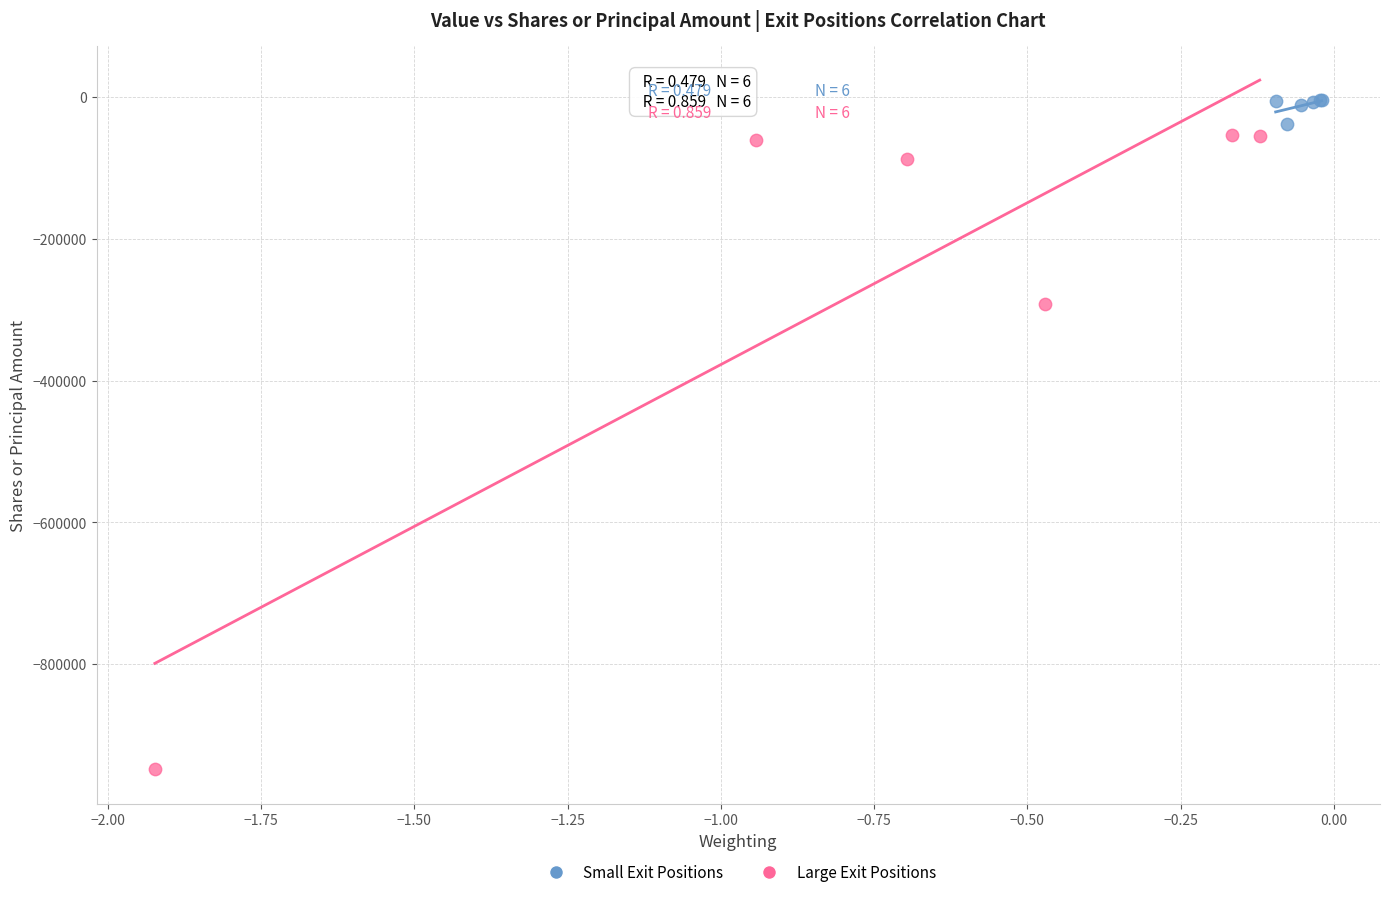

Which series has the widest spread of Y values?

Large Exit Positions